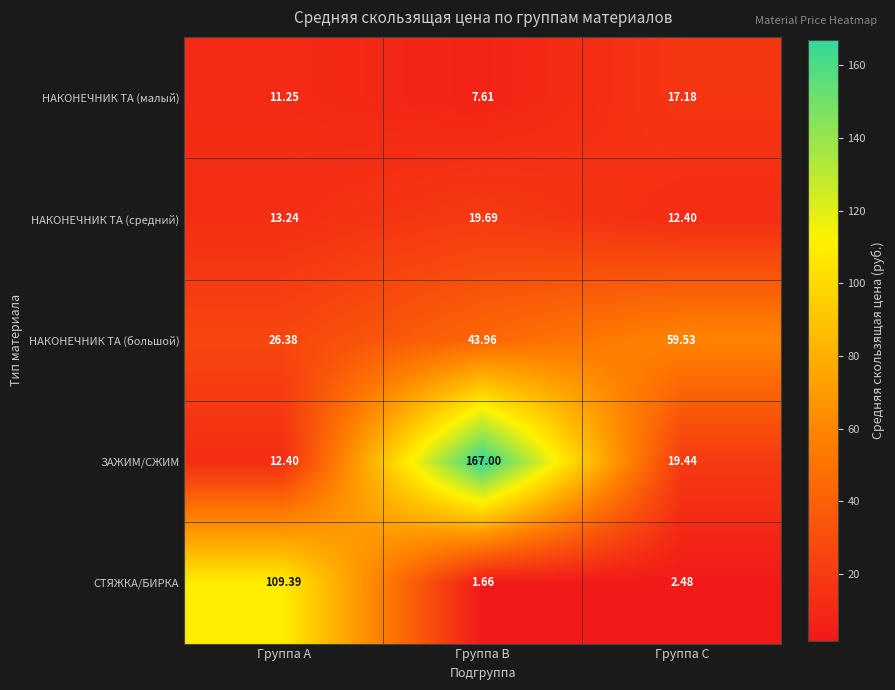

What is the difference between the highest and lowest values at Группа A?

98.1